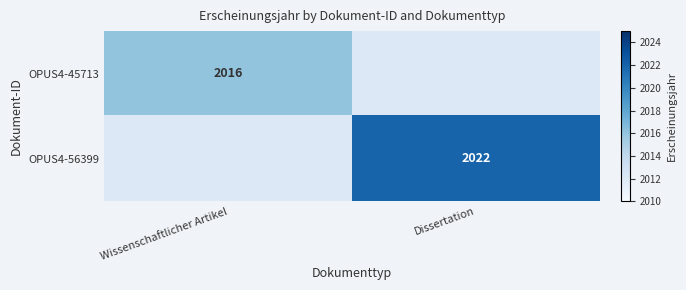

Is it true that OPUS4-45713 equals 3518 at Wissenschaftlicher Artikel?

False